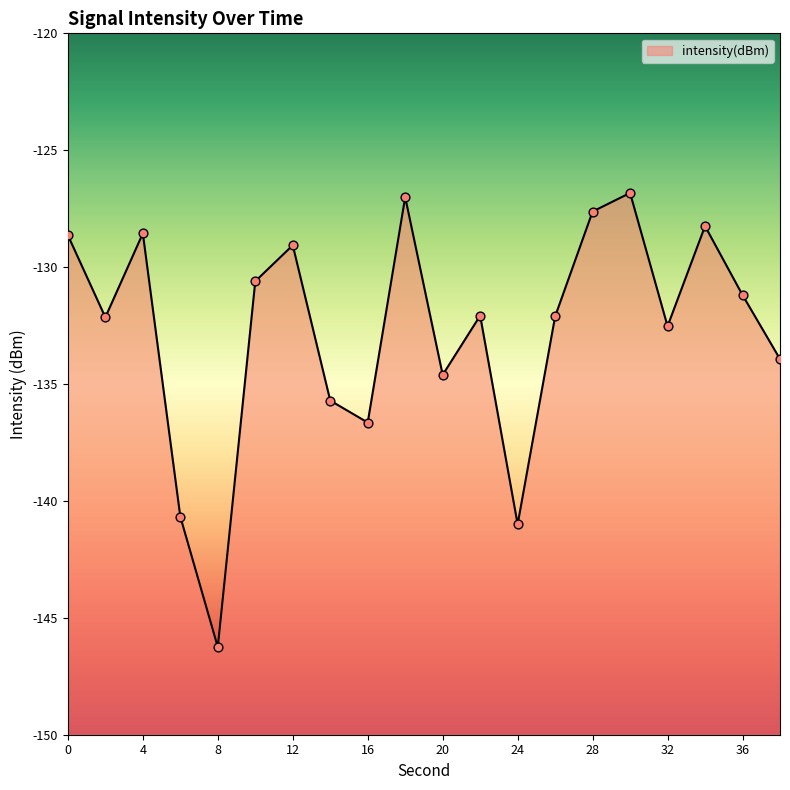

What is the change in value from 32 to 36?

+1.3